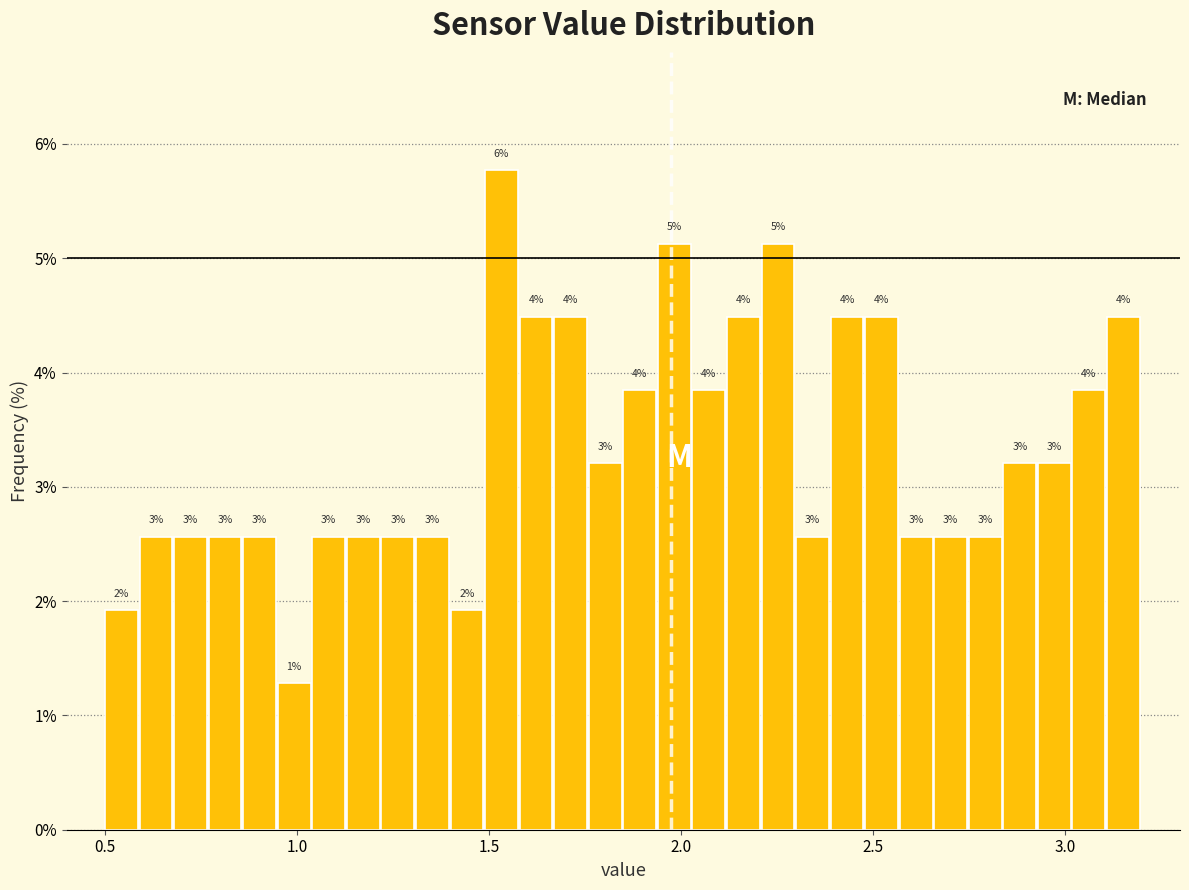

Read against the x-axis, roughly where is the centre of the tallest bar?

1.55